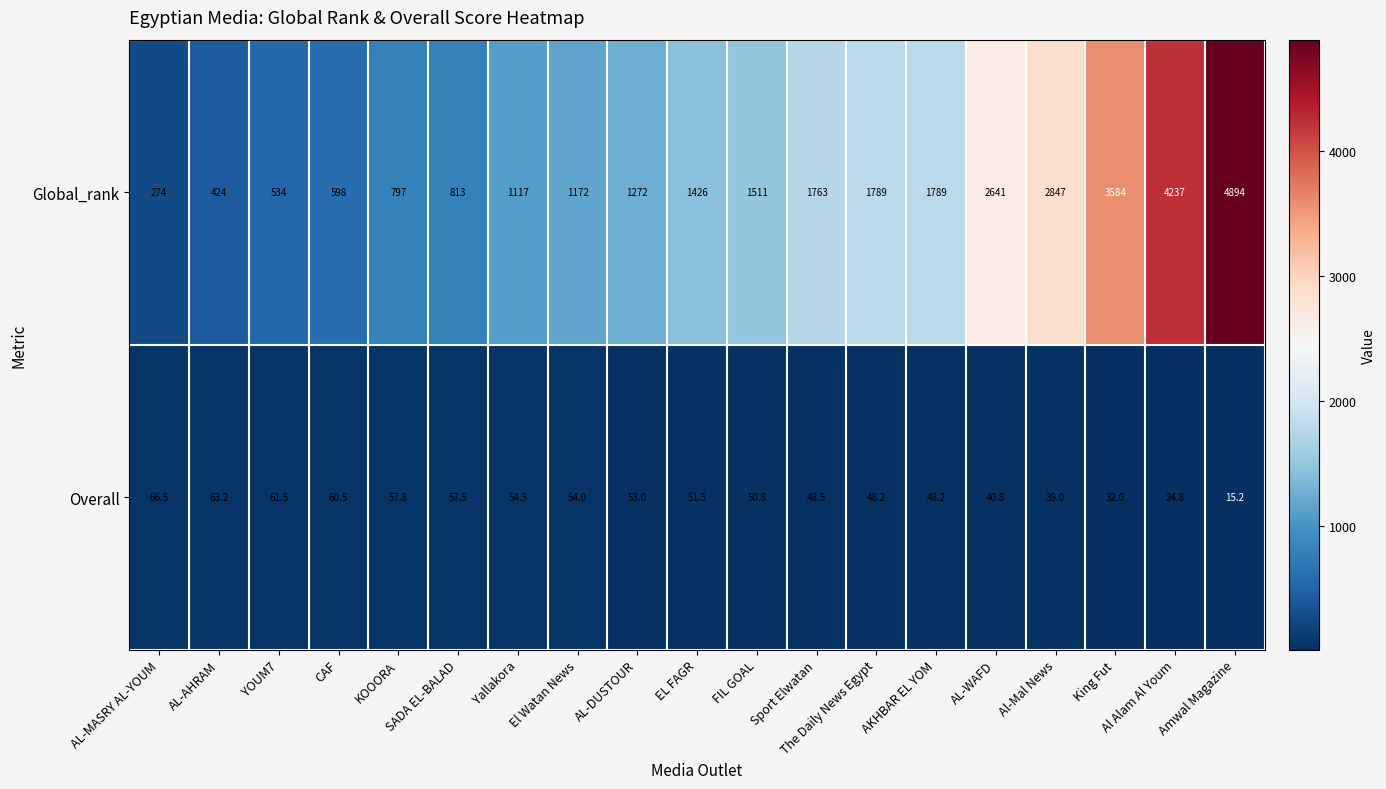

List the series in order of their peak value, highest first.

Global_rank, Overall